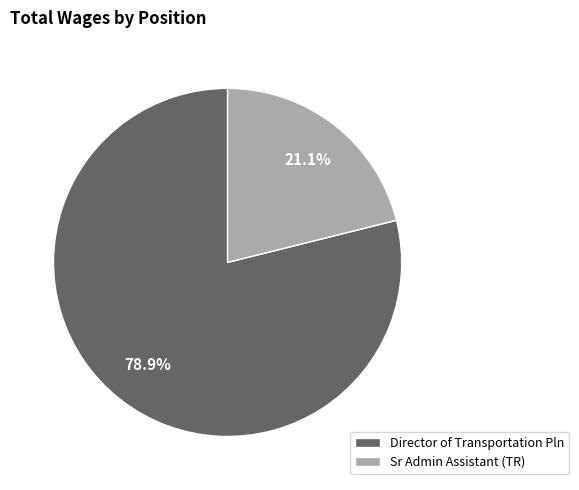

Count the number of slices in the pie.

2